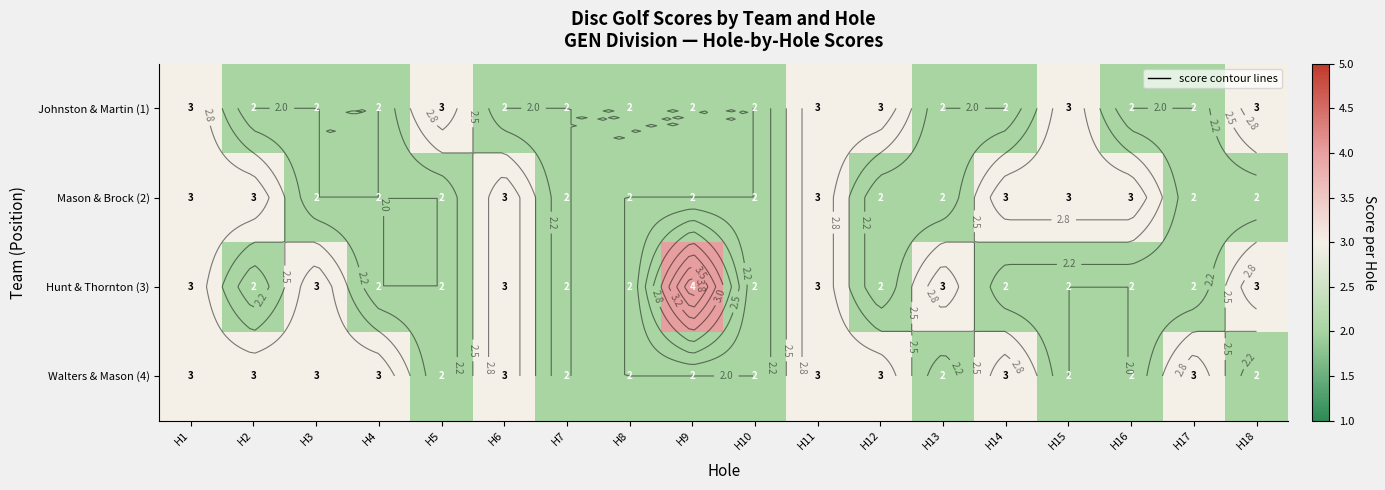

Which series has the largest range (max minus min)?

Hunt & Thornton (3)